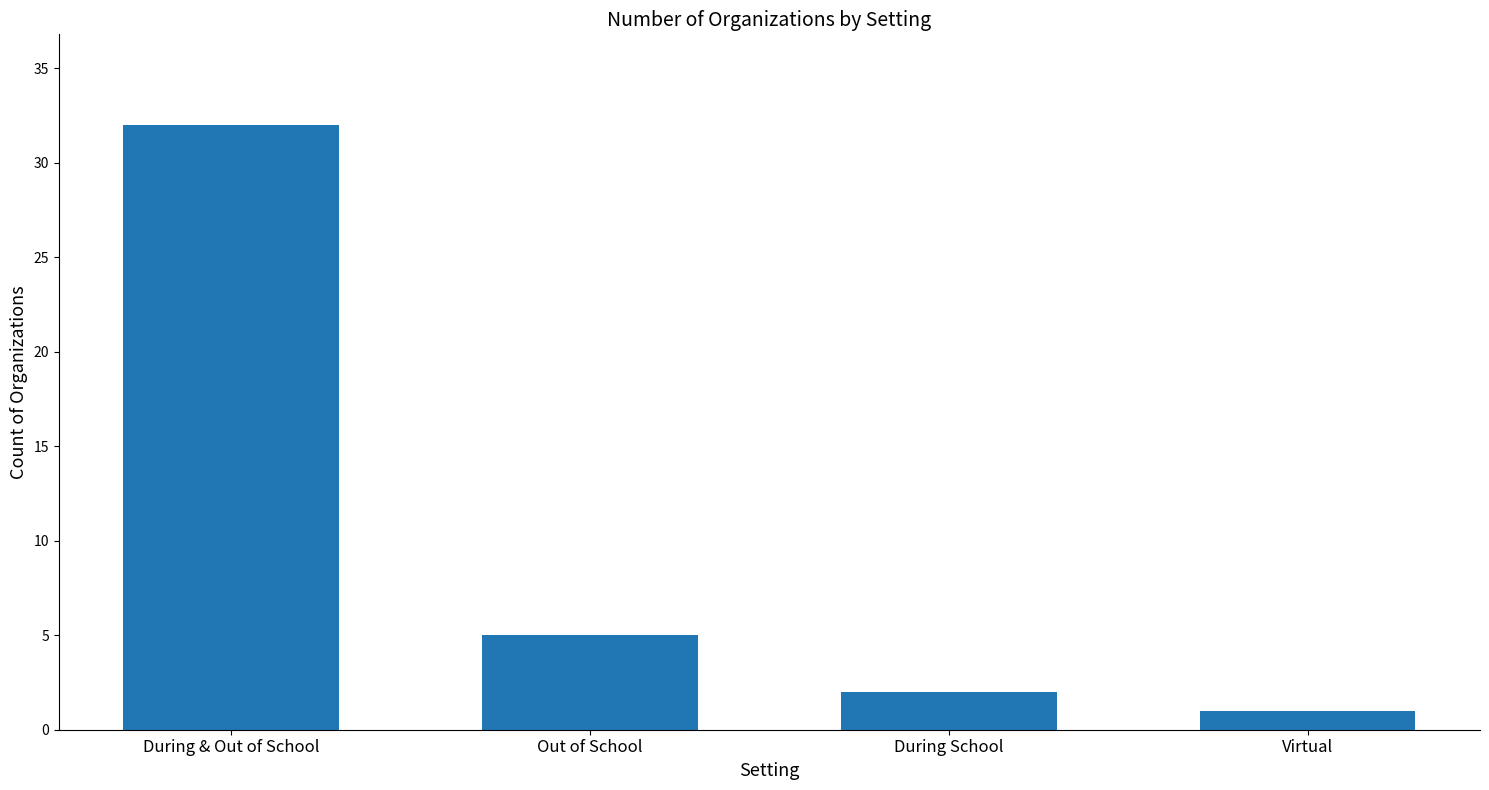

The value at Out of School is 5. True or false?

True